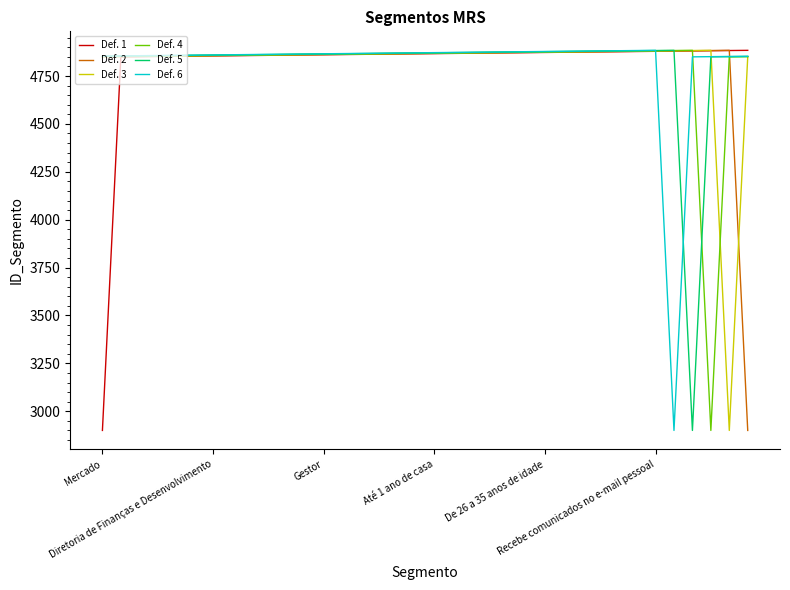

What is the maximum value shown in the chart?

4884